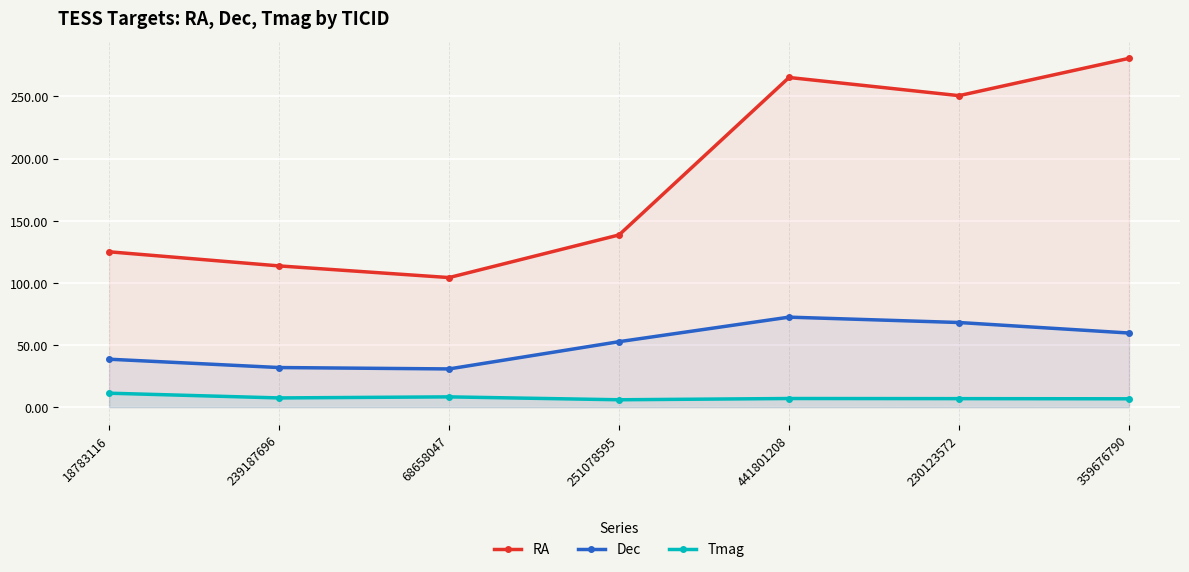

Rank the series at 441801208 from highest to lowest value.

RA, Dec, Tmag